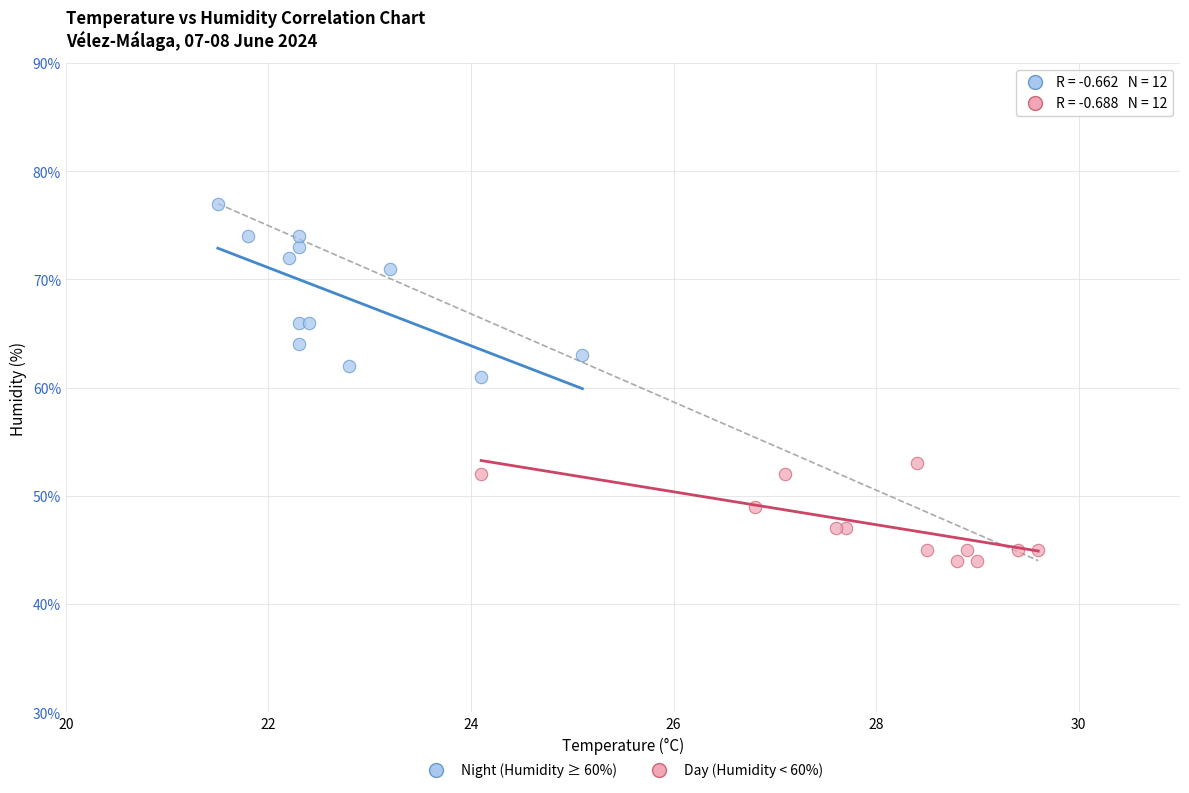

Which series has the widest spread of Y values?

Night (Humidity ≥ 60%)